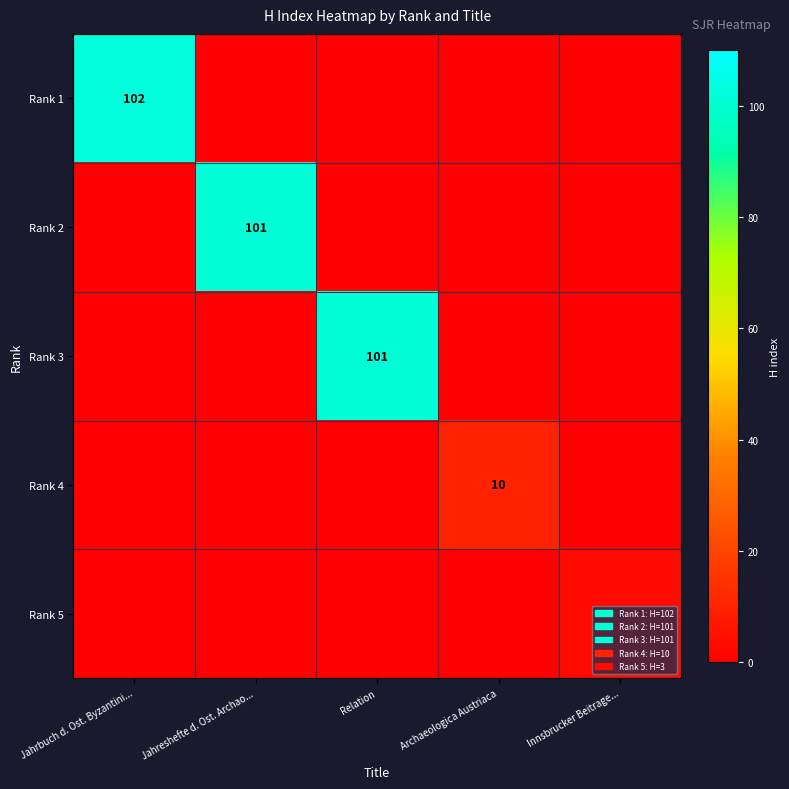

What is the total value across all series at Jahrbuch d. Ost. Byzantini...?

102